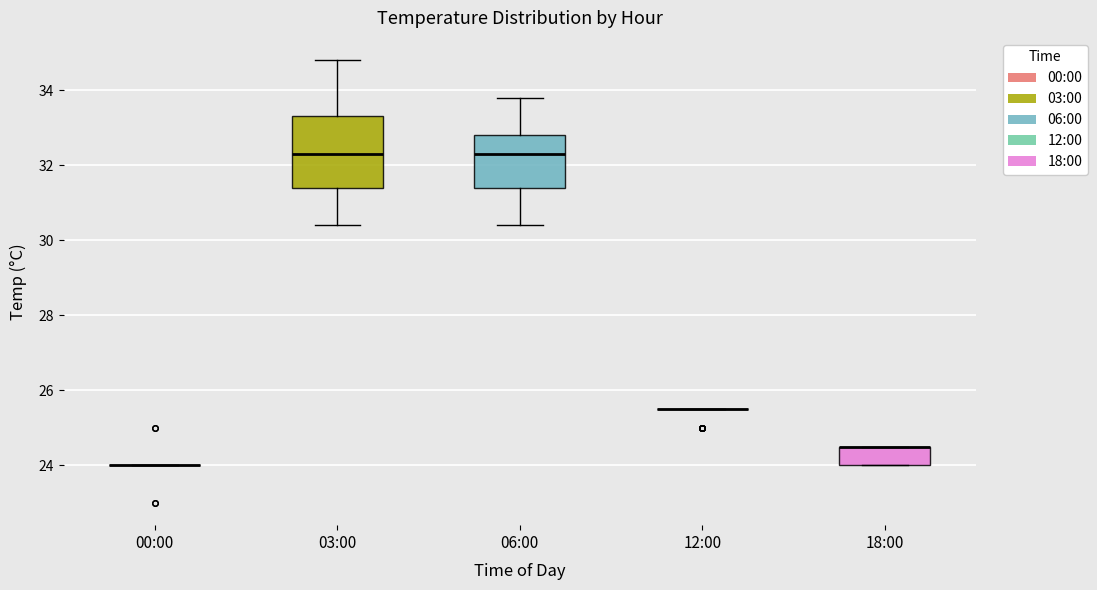

Reading left to right, transcribe this box plot: for each box, give where its median line is, the range the box spans, and where its two whiskers end, as read against the y-axis. The values are not printed on the chart, so give them approximately, as read against the axis.

00:00: box collapsed to a line at 24.0, whiskers 24.0 to 24.0
03:00: median 32.4, box 31.4 to 33.4, whiskers 30.4 to 34.8
06:00: median 32.4, box 31.4 to 32.8, whiskers 30.4 to 33.8
12:00: box collapsed to a line at 25.6, whiskers 25.6 to 25.6
18:00: median 24.6 (drawn on the box's upper edge), box 24.0 to 24.6, whiskers 24.0 to 24.6